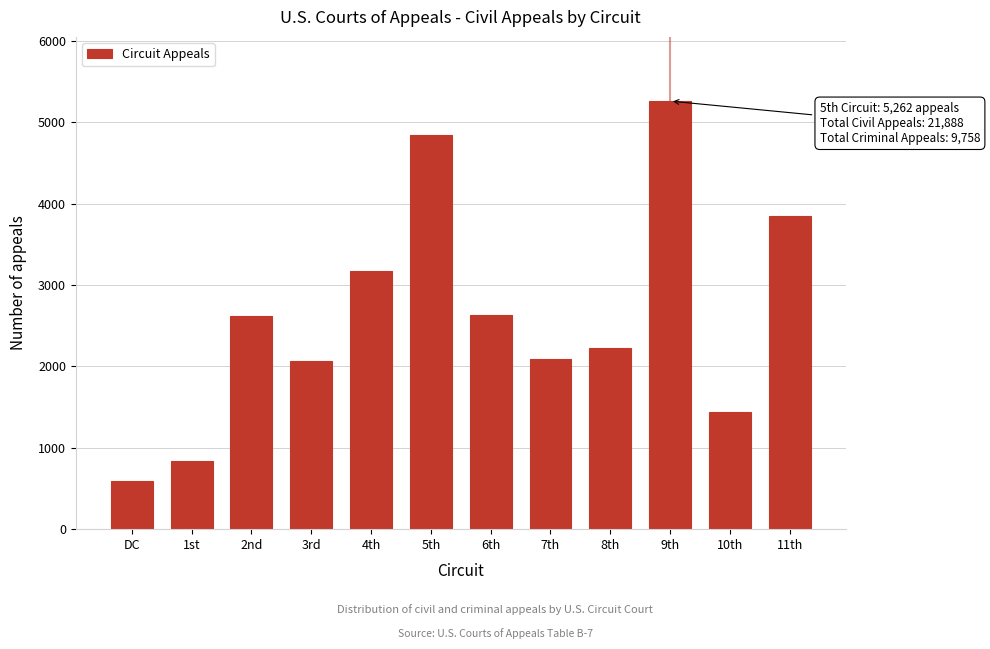

At which category does the chart reach its peak across all series?

9th